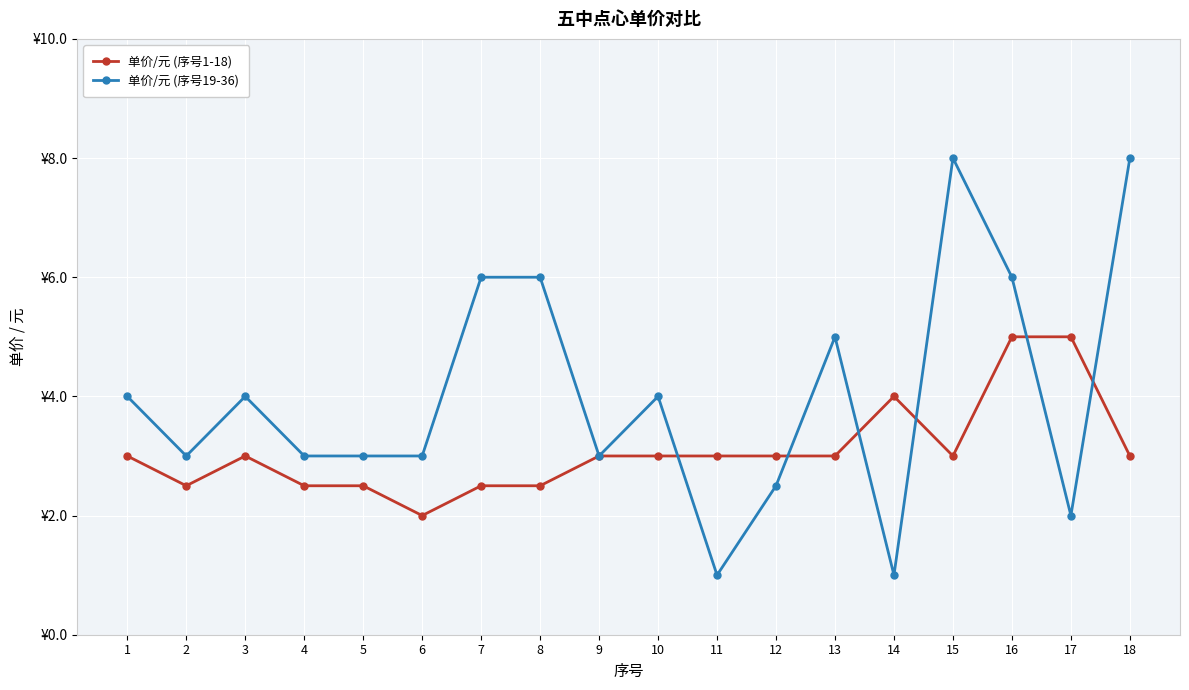

Where is 单价/元 (序号19-36) nearest to the value 4?

1